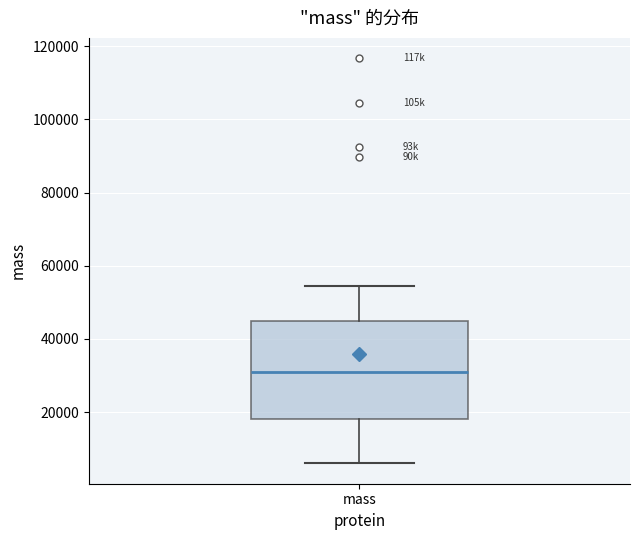

Transcribe this box plot: give where the median line is, the range the box spans, and where the two whiskers end, as read against the y-axis. The values are not printed on the chart, so give them approximately, as read against the axis.

median 30000, box 18000 to 44000, whiskers 6000 to 54000